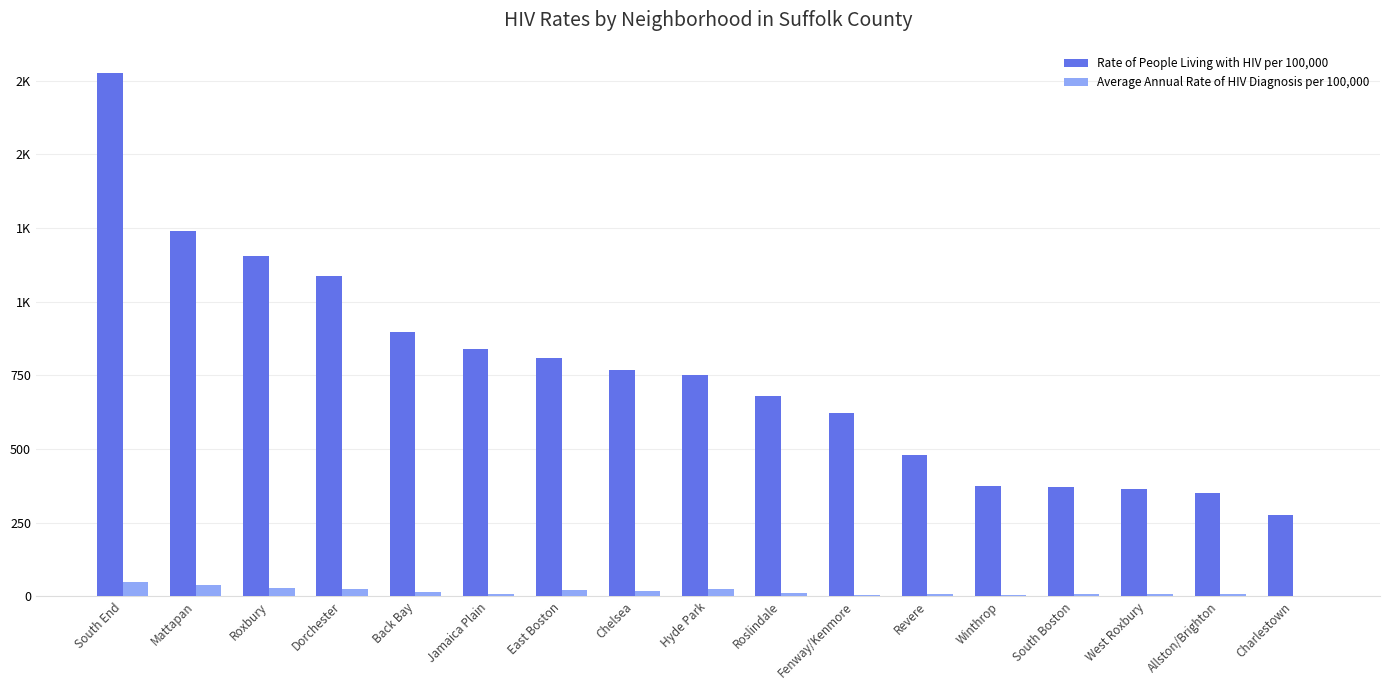

Which series has the largest range (max minus min)?

Rate of People Living with HIV per 100,000